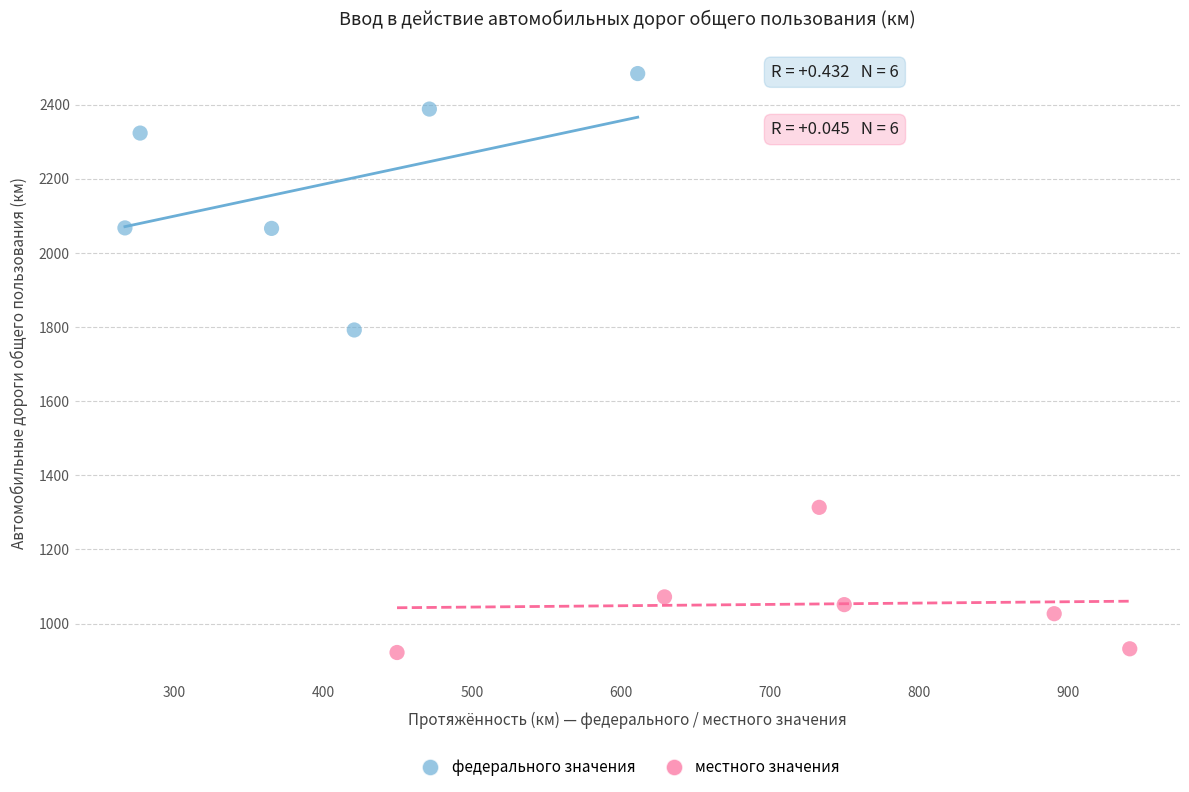

Which series has the largest Y range (max minus min)?

федерального значения